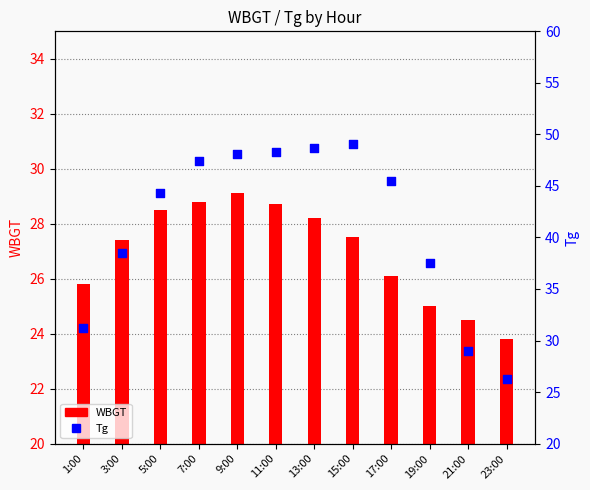

Which series contains the highest Y value?

Tg